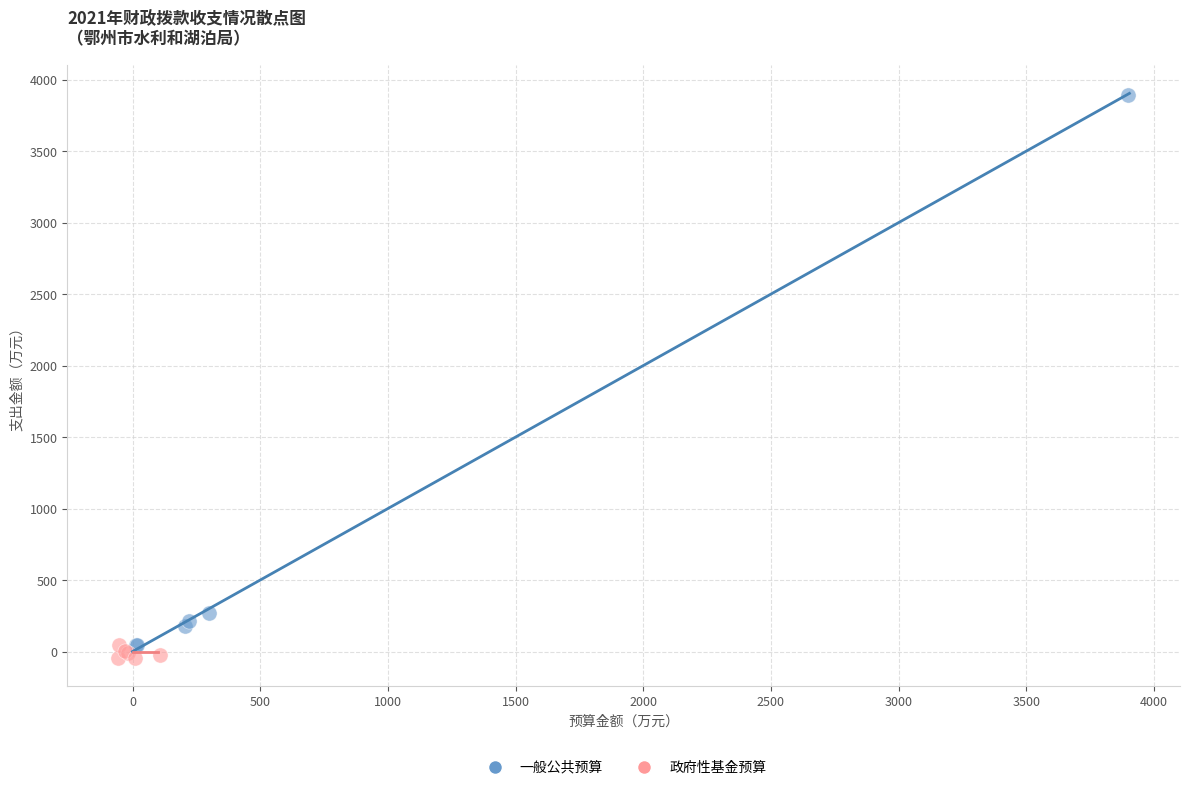

Which series has the widest spread of Y values?

一般公共预算